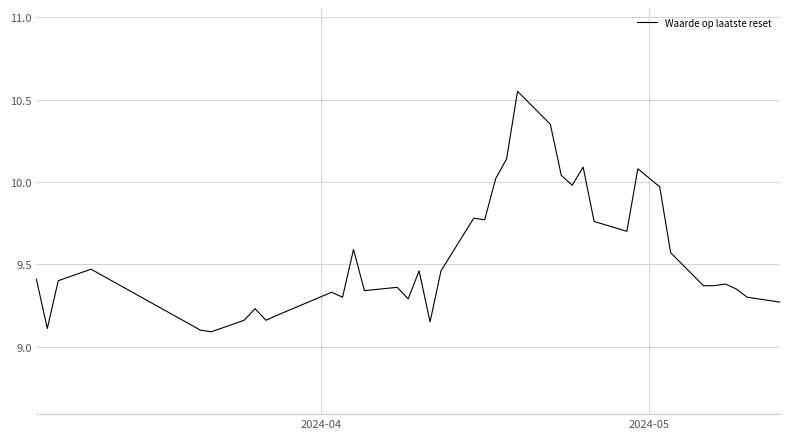

What is the smallest value displayed?

9.1